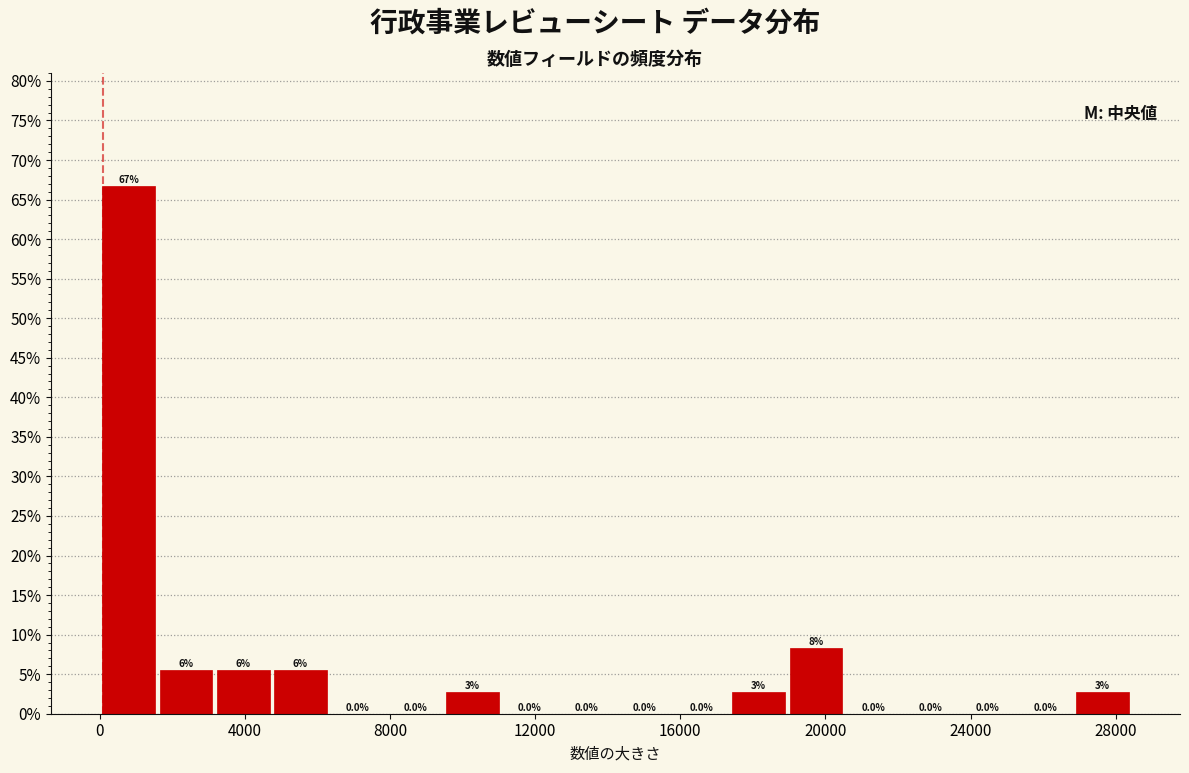

Read against the x-axis, roughly where is the centre of the tallest bar?

1000